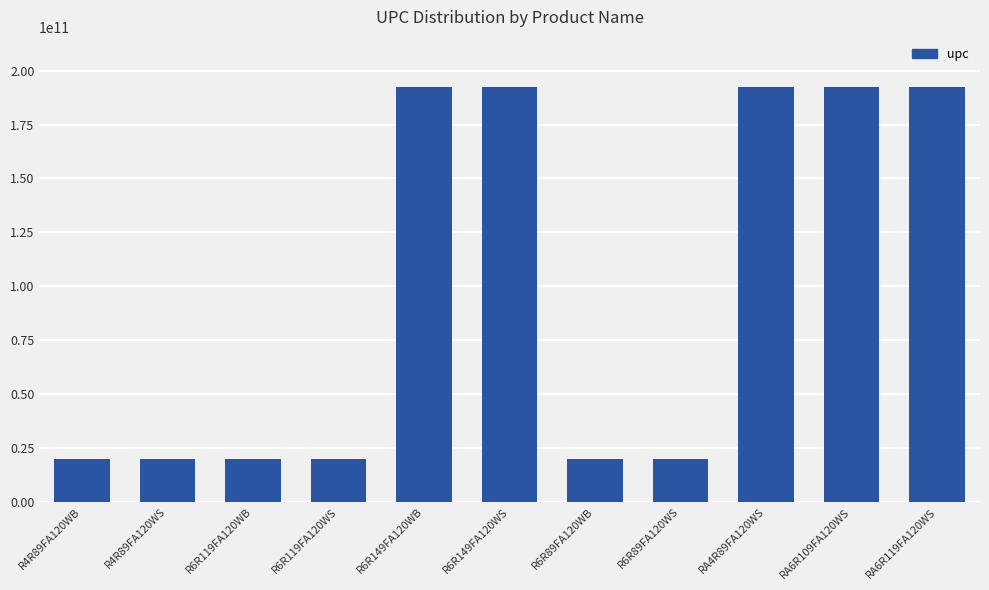

The chart shows a value of 4313135913 at R4R89FA120WB. True or false?

False